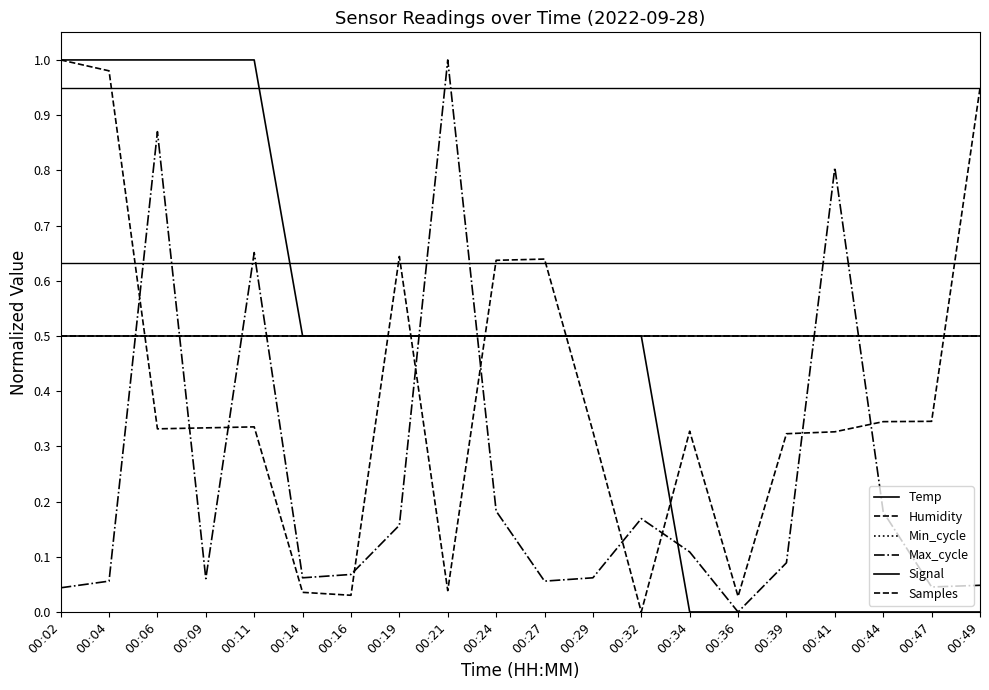

What is the approximate value of Max_cycle at 00:09?

0.1